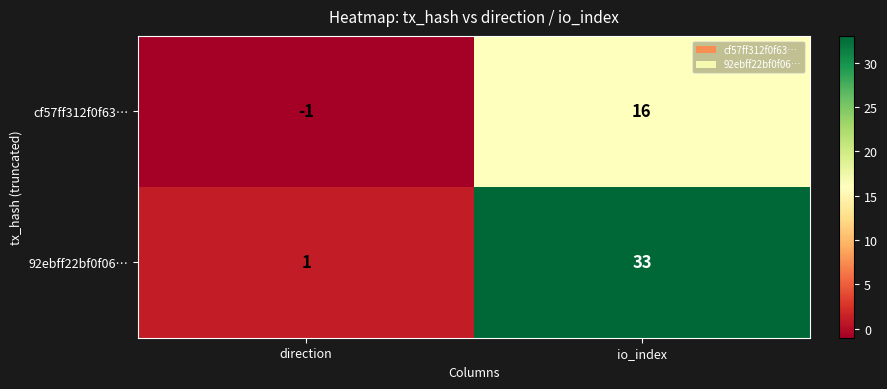

Rank the series by their average value, from highest to lowest.

92ebff22bf0f06…, cf57ff312f0f63…